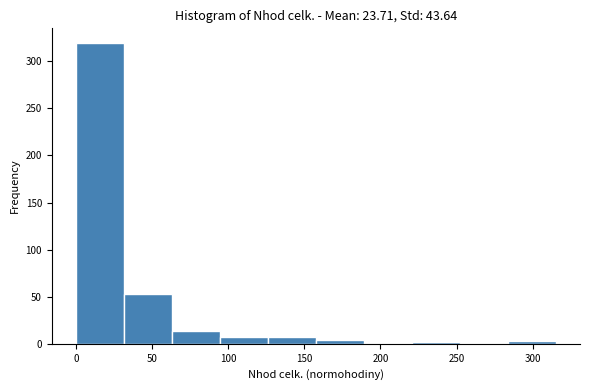

Reading left to right, transcribe this chart: for each bar, give the range it covers on the x-axis and its height. Neither the bar edges nor the heights are printed on the chart, so give them approximately, as read against the axes.

0 to 30: 320
30 to 65: 55
65 to 95: 15
95 to 125: 5
125 to 160: 5
160 to 190: under 5
190 to 220: 0
220 to 250: under 5
250 to 285: under 5
285 to 315: under 5